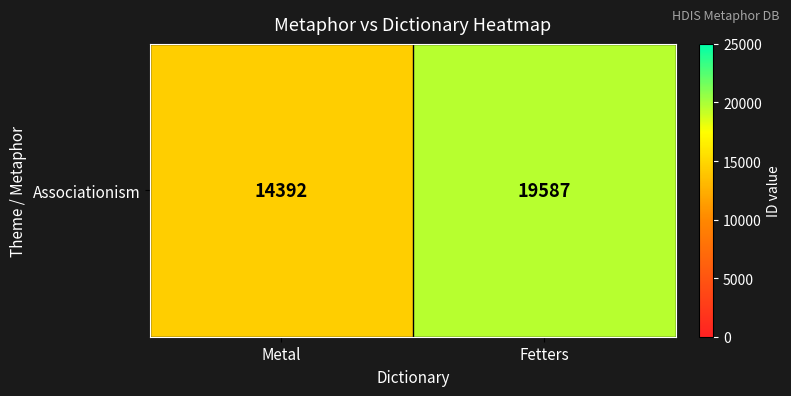

At which label is the value closest to 16989?

Metal